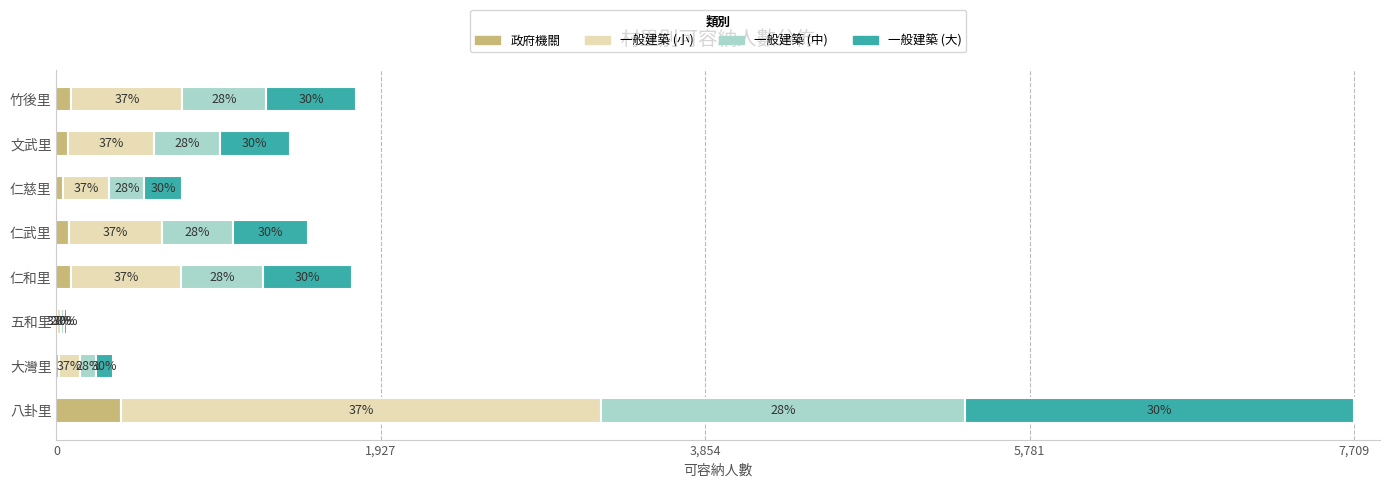

What is the difference between the second highest and second lowest values in the 一般建築 (大) series?

434